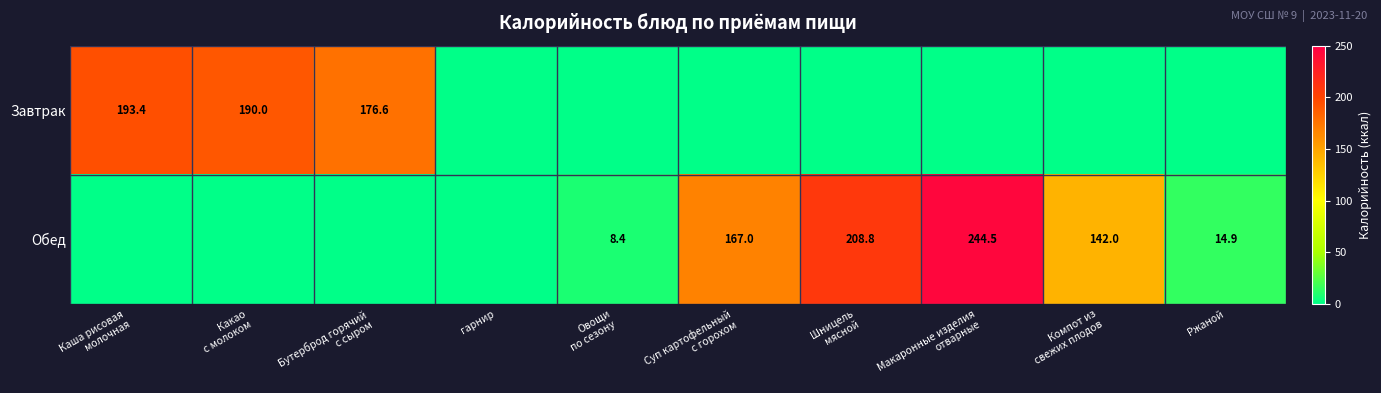

List the series in order of their overall mean, lowest first.

Завтрак, Обед